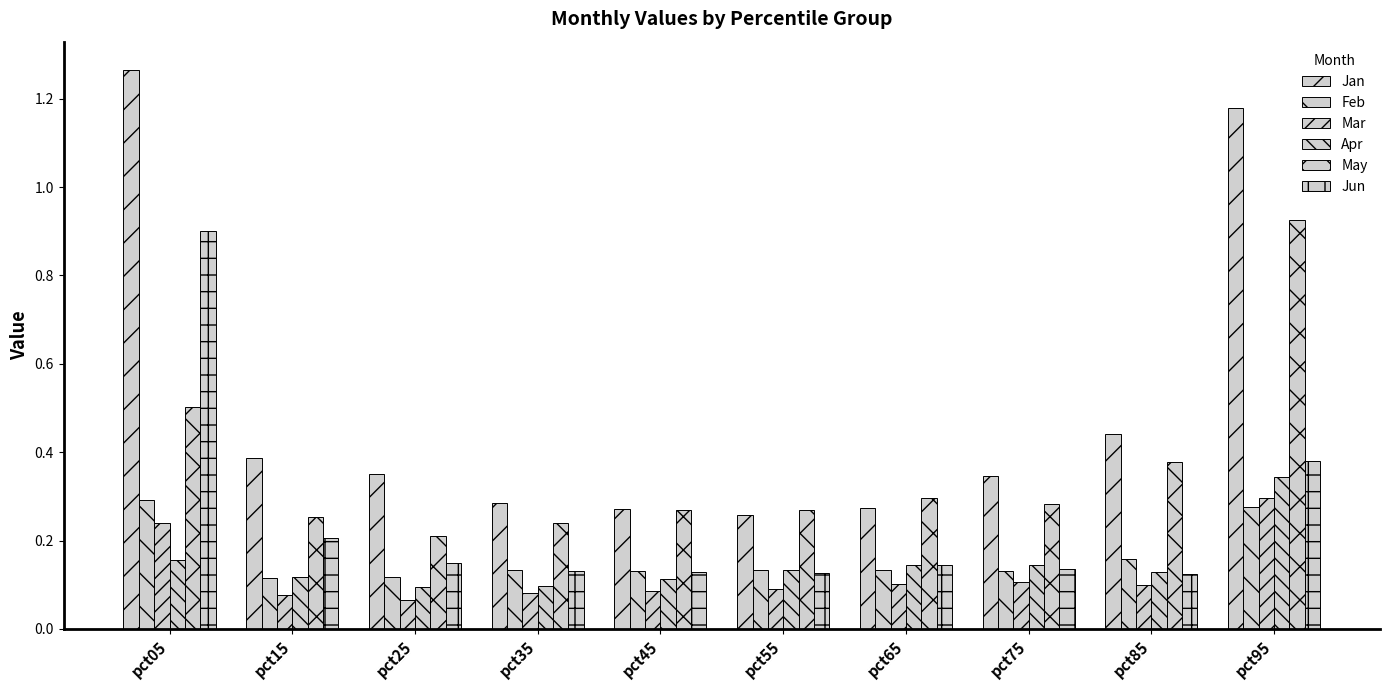

How many Apr values are between 0 and 1?

10